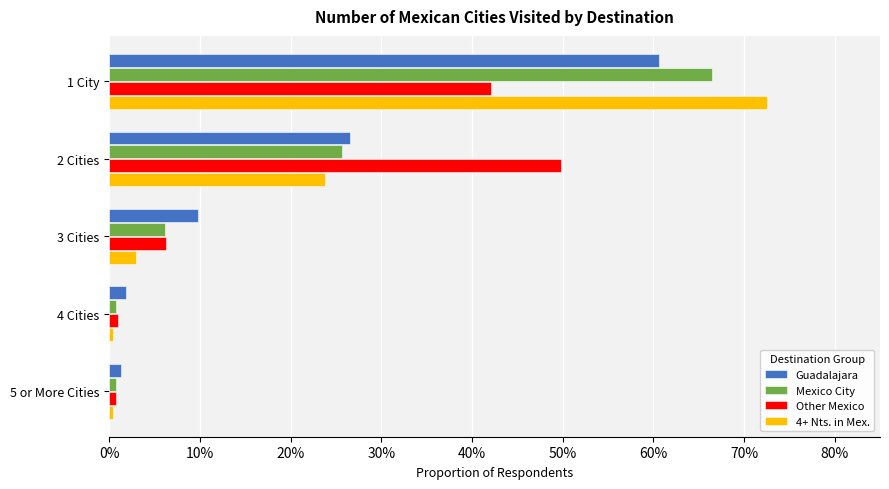

List the series in order of their peak value, highest first.

4+ Nts. in Mex., Mexico City, Guadalajara, Other Mexico